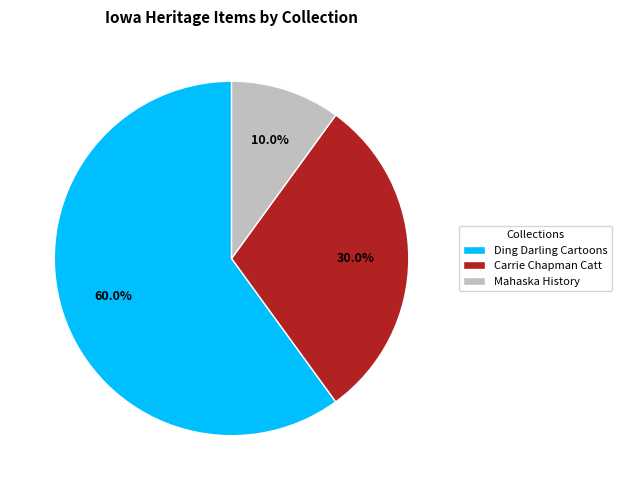

Count the number of slices in the pie.

3